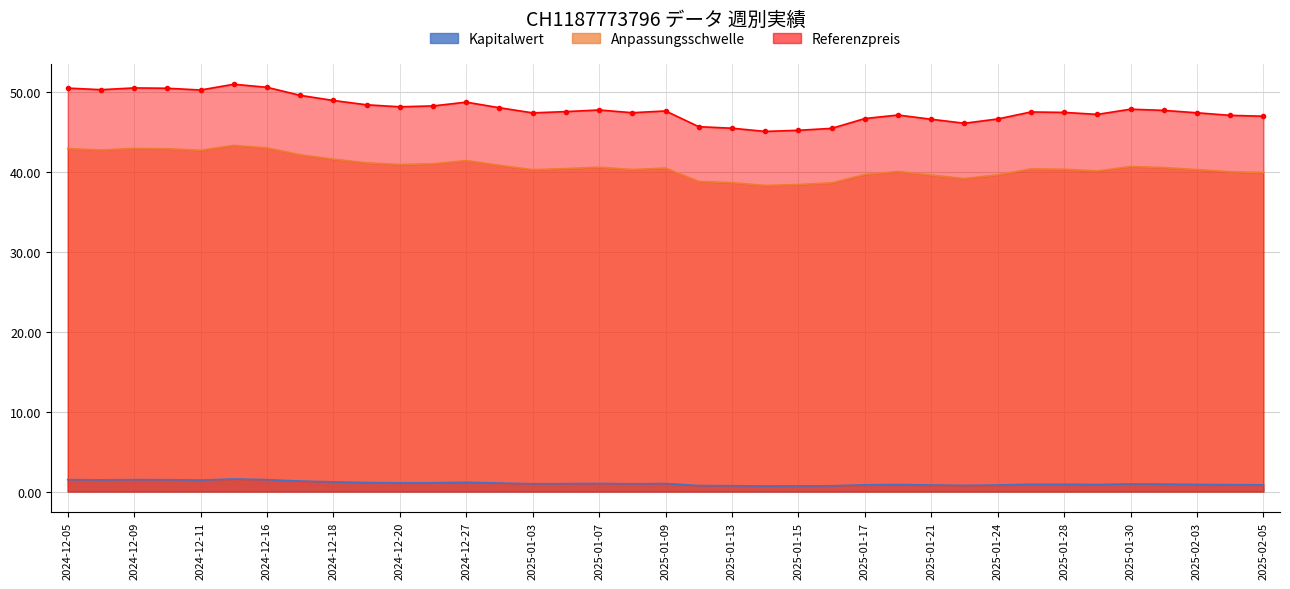

True or false: Kapitalwert and Referenzpreis intersect in this chart.

False